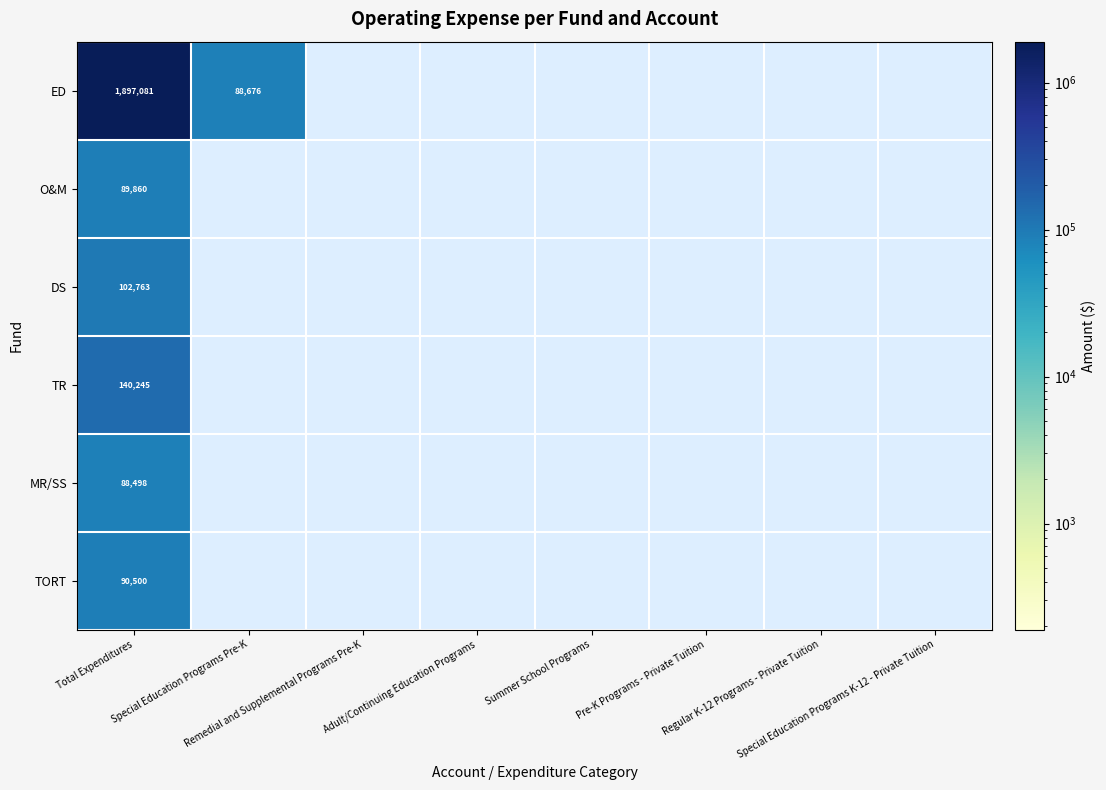

List the labels in order of MR/SS value, largest first.

Total Expenditures, Special Education Programs Pre-K, Remedial and Supplemental Programs Pre-K, Adult/Continuing Education Programs, Summer School Programs, Pre-K Programs - Private Tuition, Regular K-12 Programs - Private Tuition, Special Education Programs K-12 - Private Tuition